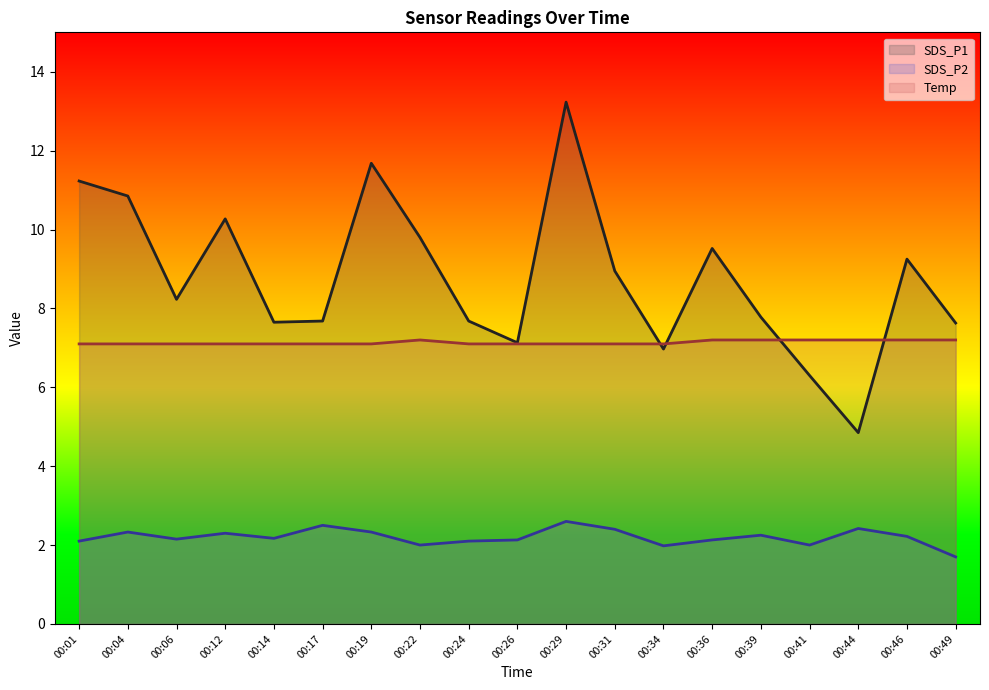

Reading right to left, transcribe all the data shown in this chart.

SDS_P1: 00:49=7.6	00:46=9.2	00:44=4.8	00:41=6.3	00:39=7.8	00:36=9.5	00:34=7.0	00:31=8.9	00:29=13.2	00:26=7.1	00:24=7.7	00:22=9.8	00:19=11.7	00:17=7.7	00:14=7.7	00:12=10.3	00:06=8.2	00:04=10.8	00:01=11.2
SDS_P2: 00:49=1.7	00:46=2.2	00:44=2.4	00:41=2.0	00:39=2.2	00:36=2.1	00:34=2.0	00:31=2.4	00:29=2.6	00:26=2.1	00:24=2.1	00:22=2.0	00:19=2.3	00:17=2.5	00:14=2.2	00:12=2.3	00:06=2.1	00:04=2.3	00:01=2.1
Temp: 00:49=7.2	00:46=7.2	00:44=7.2	00:41=7.2	00:39=7.2	00:36=7.2	00:34=7.1	00:31=7.1	00:29=7.1	00:26=7.1	00:24=7.1	00:22=7.2	00:19=7.1	00:17=7.1	00:14=7.1	00:12=7.1	00:06=7.1	00:04=7.1	00:01=7.1